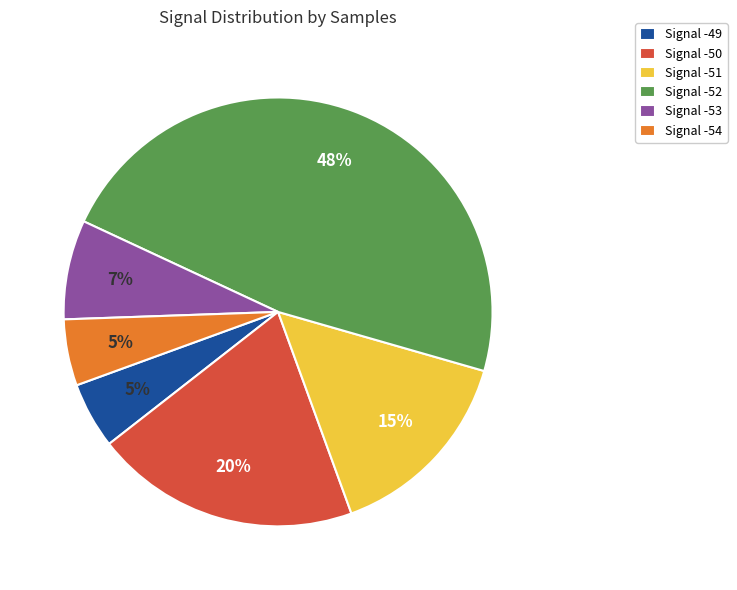

Combined, do Signal -54 and Signal -49 account for over 50%?

No